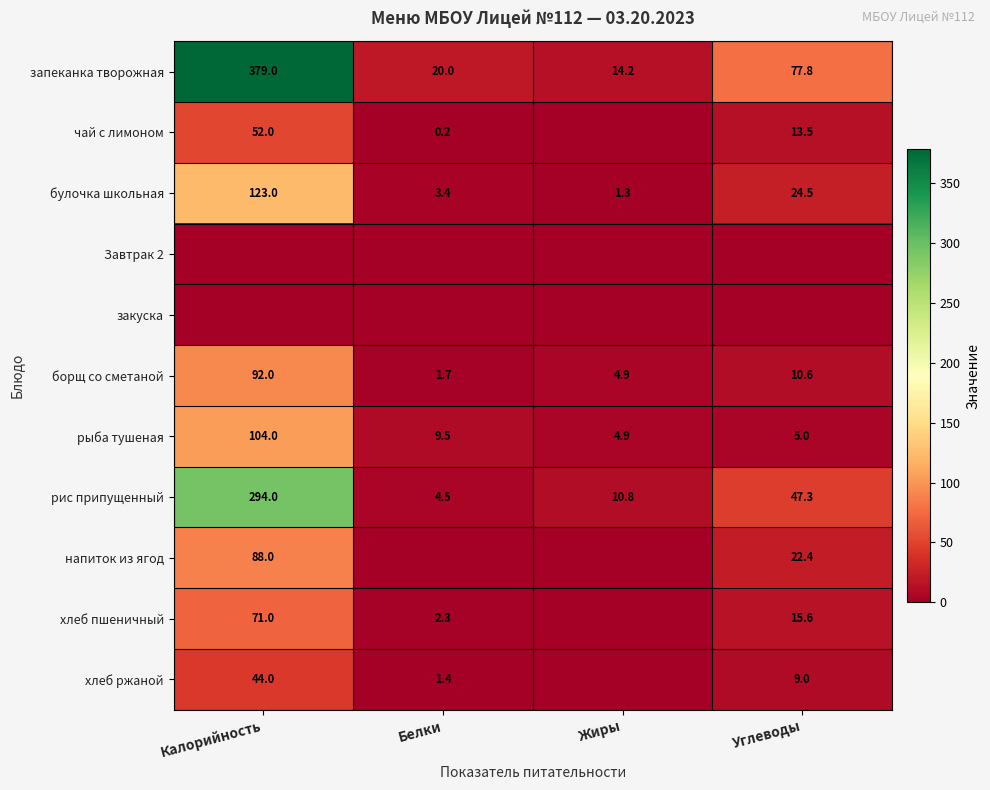

What is the lowest value of the булочка школьная series?

1.3